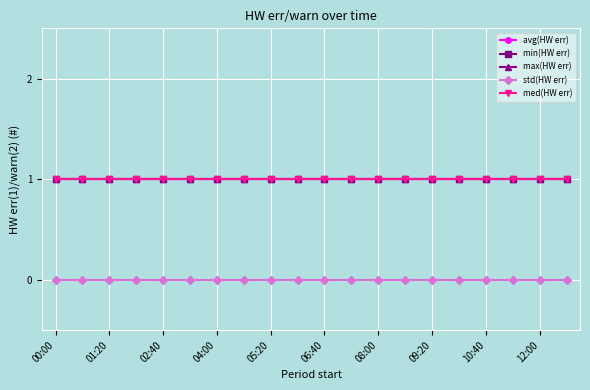

Is this an area chart (filled region under the line)?

No